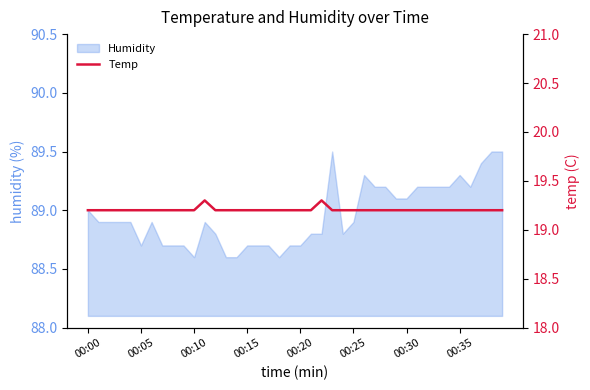

What is the highest value of the Humidity series?

89.5